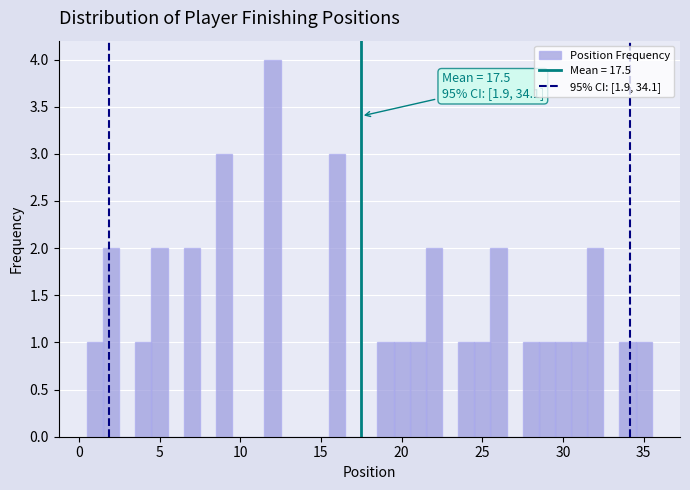

Around what value on the x-axis is the tallest bar? Give the approximate position of its centre, as read against the axis.

12.0